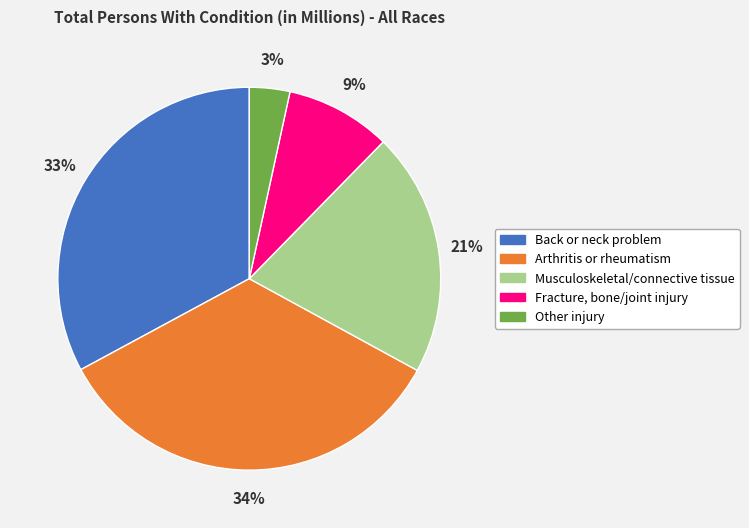

Is there any slice that represents more than half of the pie?

No